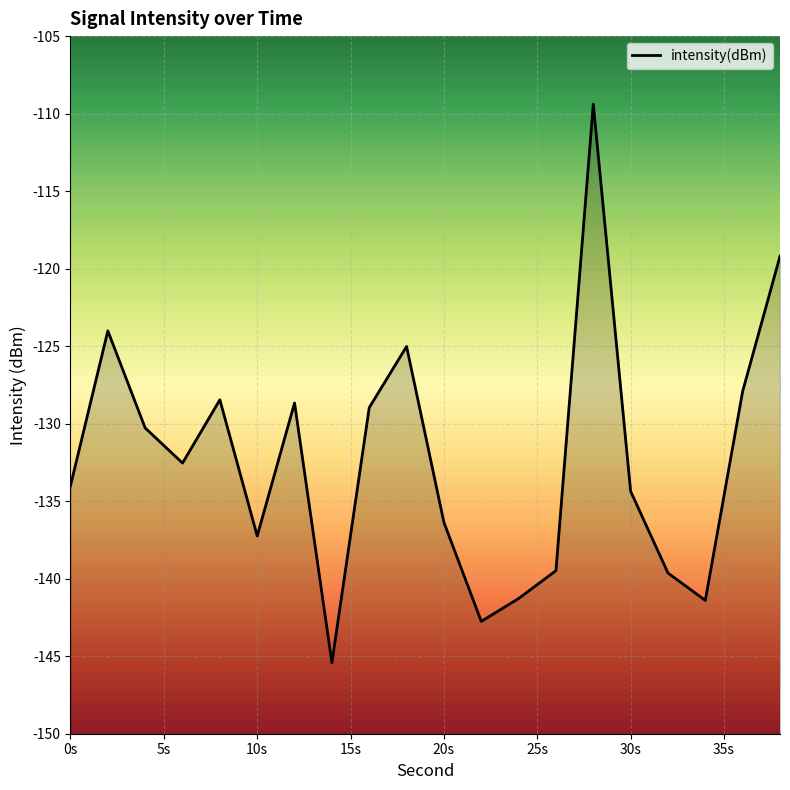

What is the difference between the maximum and minimum values?

36.0